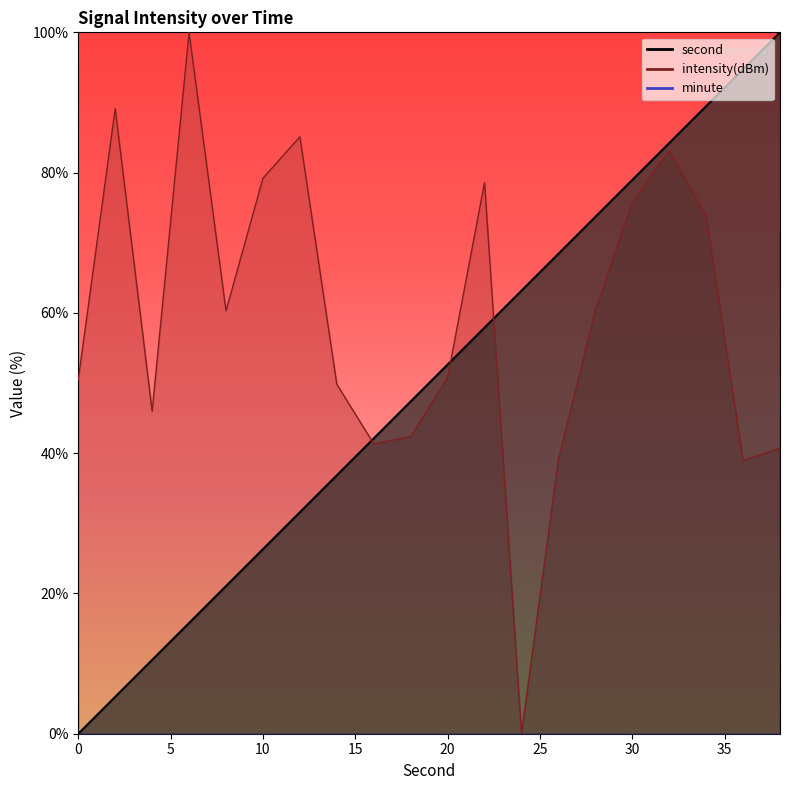

True or false: second has more than 2 points higher than both neighbors.

False